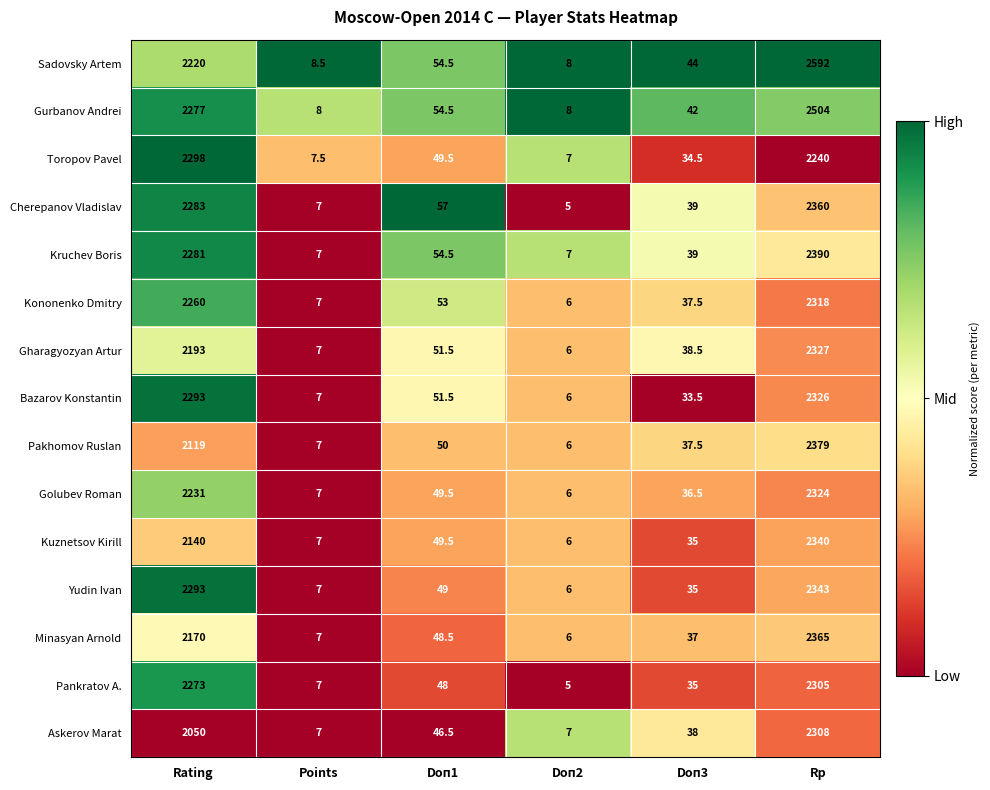

How many distinct data groups are displayed?

15